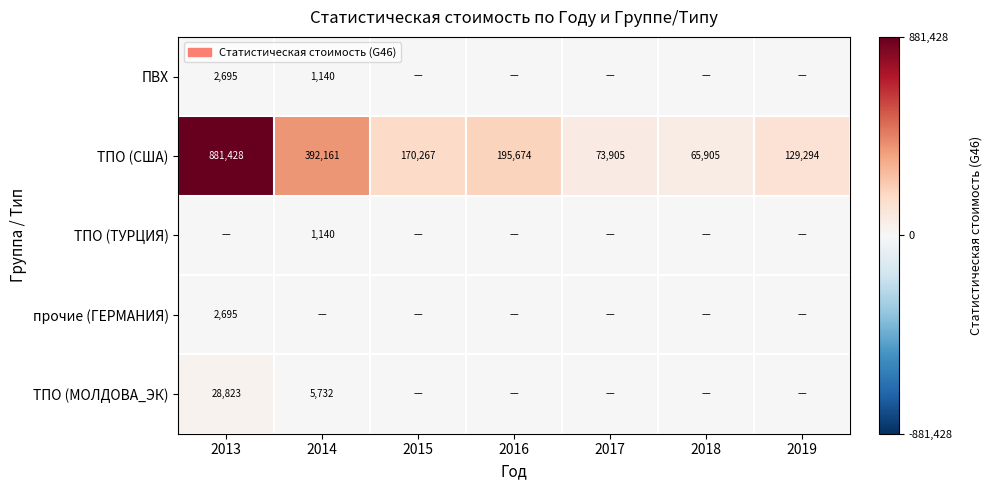

How many categories are shown in the chart?

7